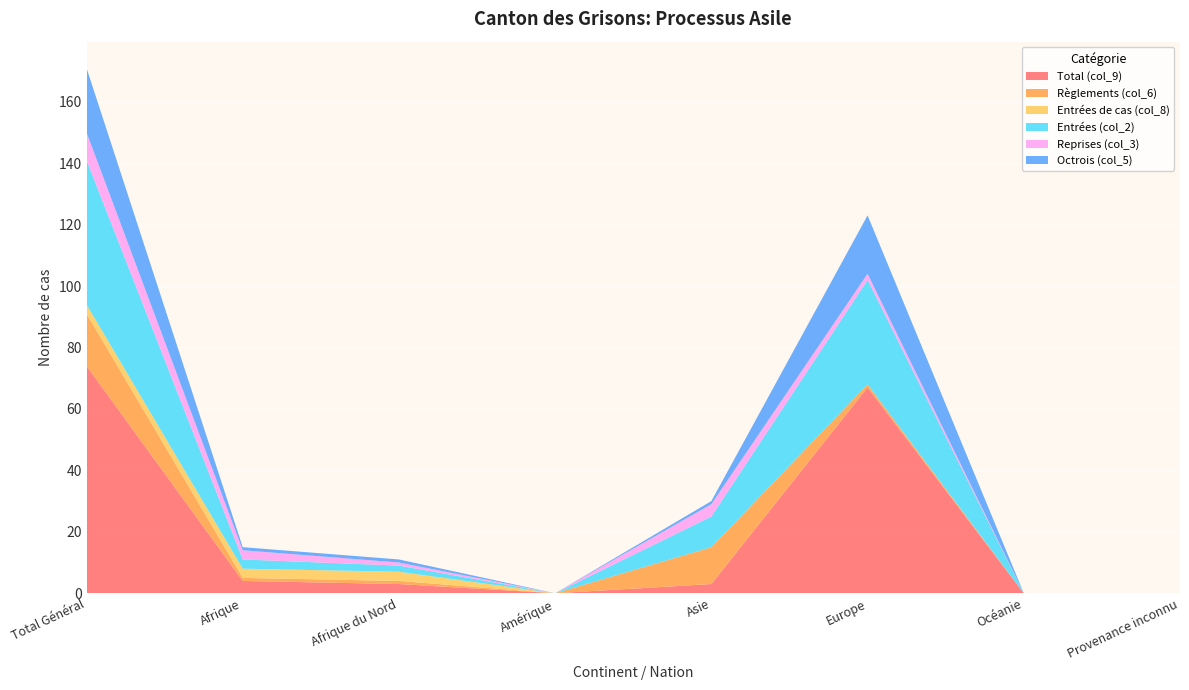

Reading right to left, what are all the values shown in this chart?

Total (col_9): 0	0	67	3	0	3	4	74
Règlements (col_6): 0	0	1	12	0	1	1	17
Entrées de cas (col_8): 0	0	0	0	0	3	3	3
Entrées (col_2): 0	0	34	10	0	2	3	47
Reprises (col_3): 0	0	2	4	0	1	3	9
Octrois (col_5): 0	0	19	1	0	1	1	21